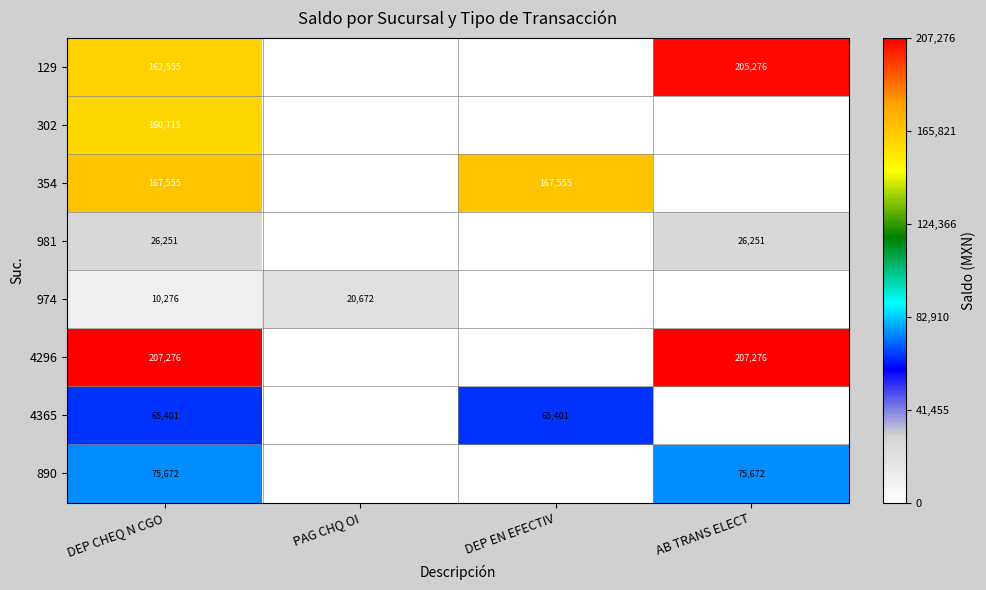

Which label corresponds to the largest value in the chart?

DEP CHEQ N CGO